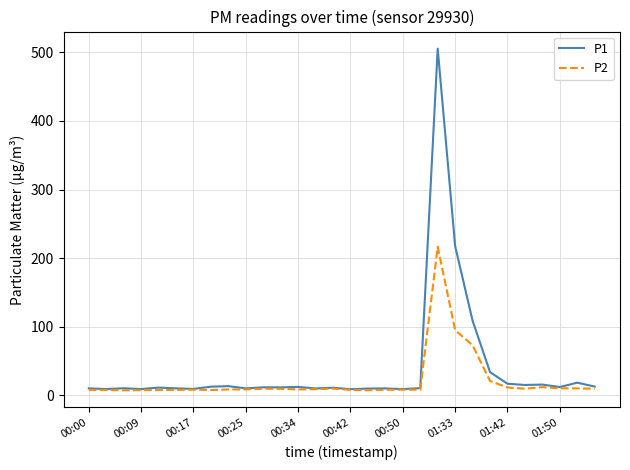

Which series has the largest range (max minus min)?

P1